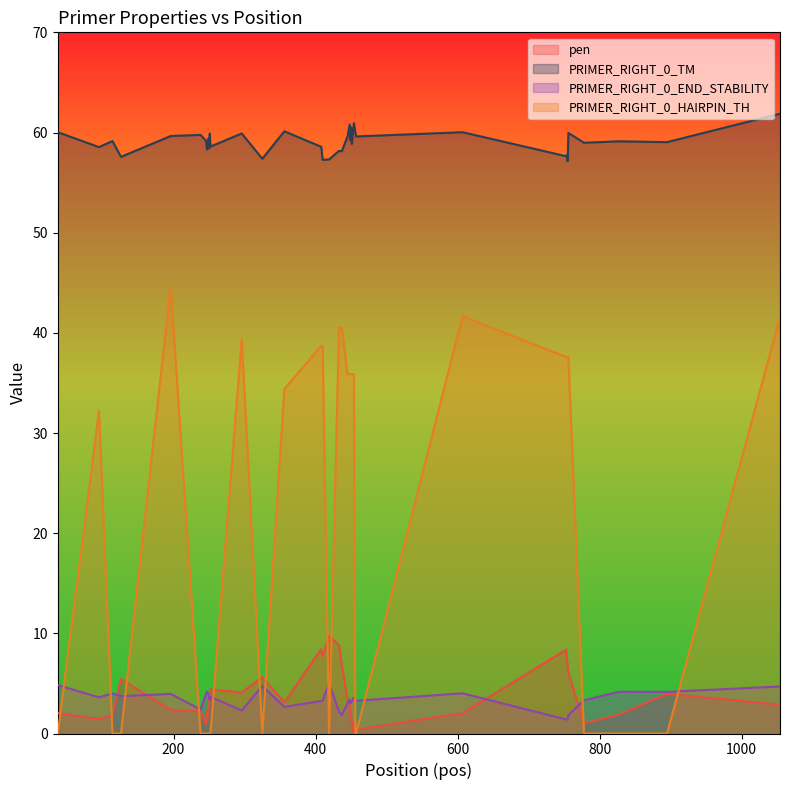

What is the maximum value for PRIMER_RIGHT_0_HAIRPIN_TH?

44.7